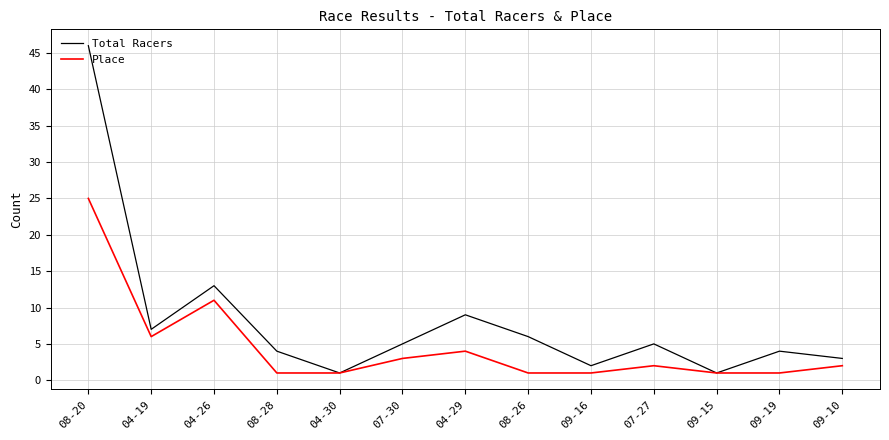

What value does the Total Racers series have at 08-26, to the nearest 10?

10